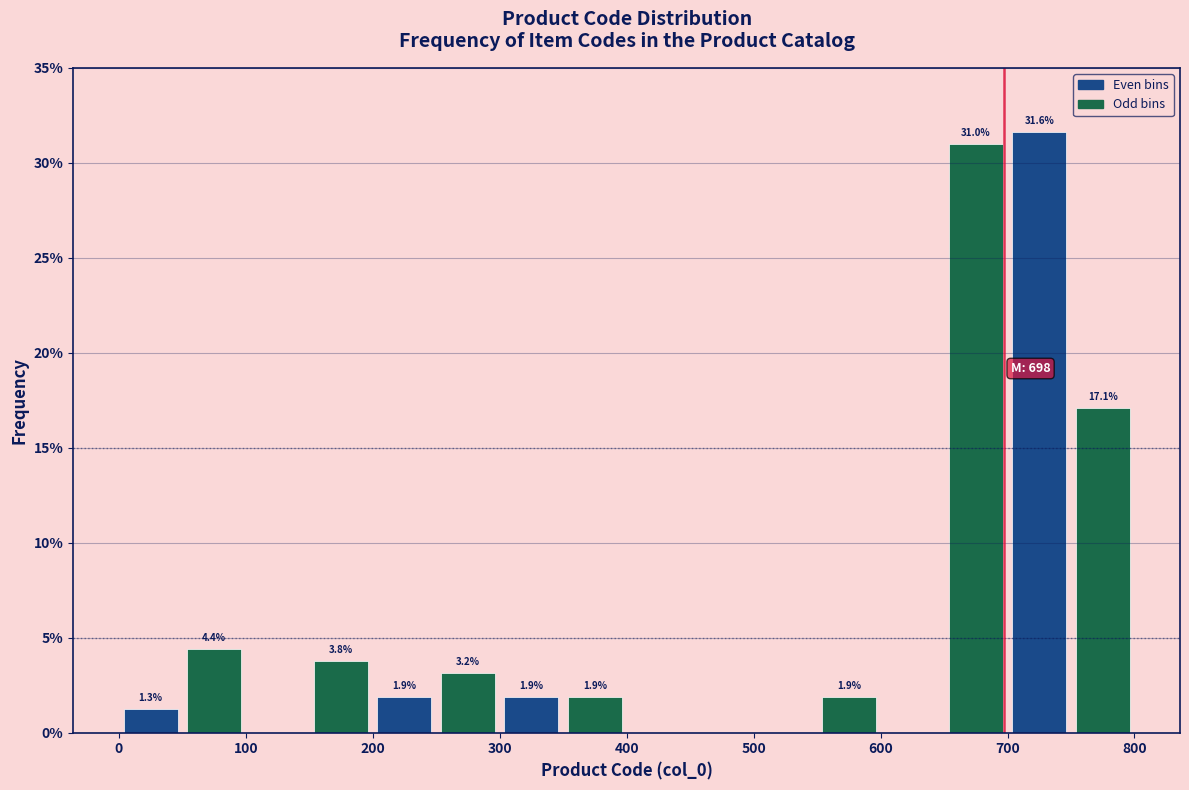

Which range on the x-axis has the tallest bar?

700 to 750